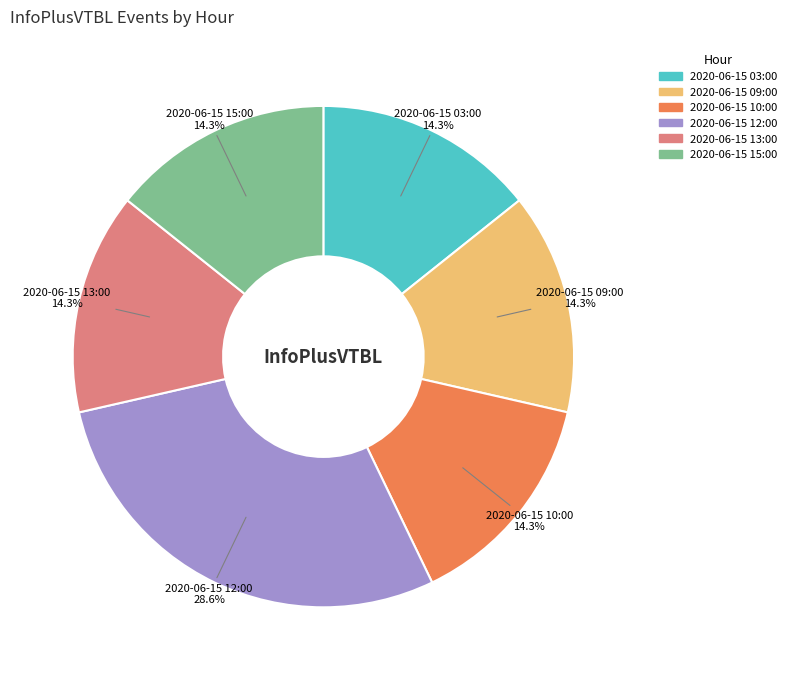

Does any single category account for the majority?

No